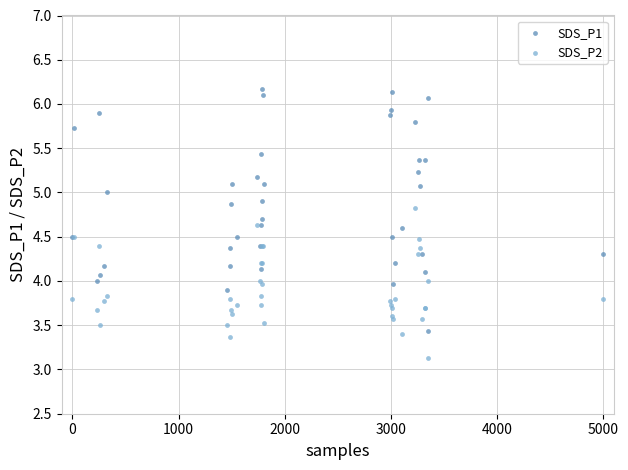

In the SDS_P2 series, what Y value is closest to 3?

3.1